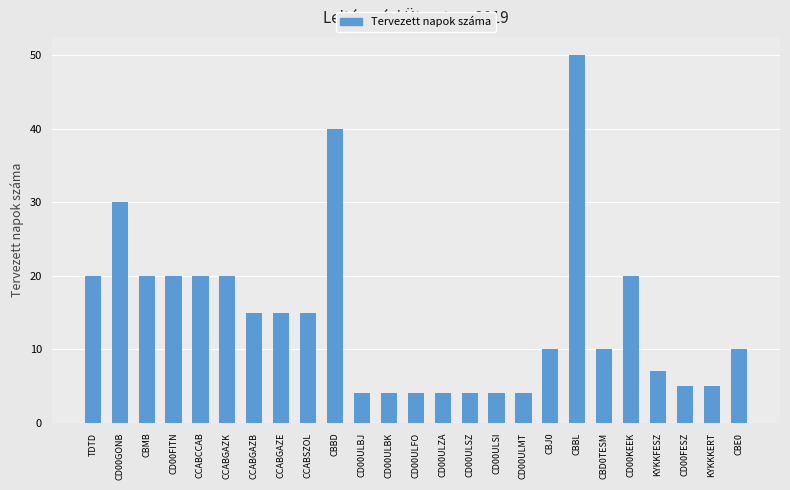

Does the chart contain any negative values?

No